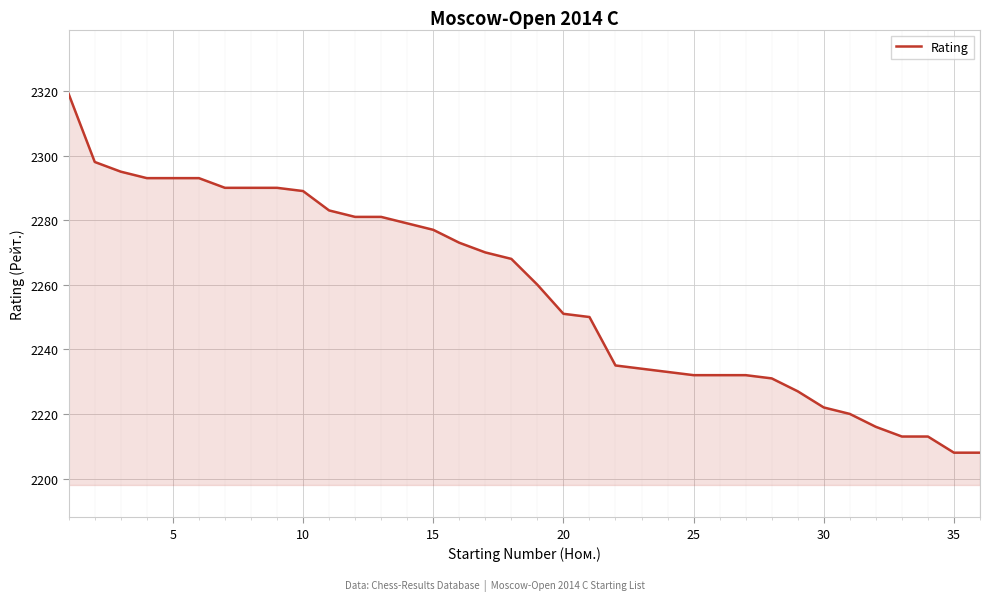

What is the greatest value displayed?

2319